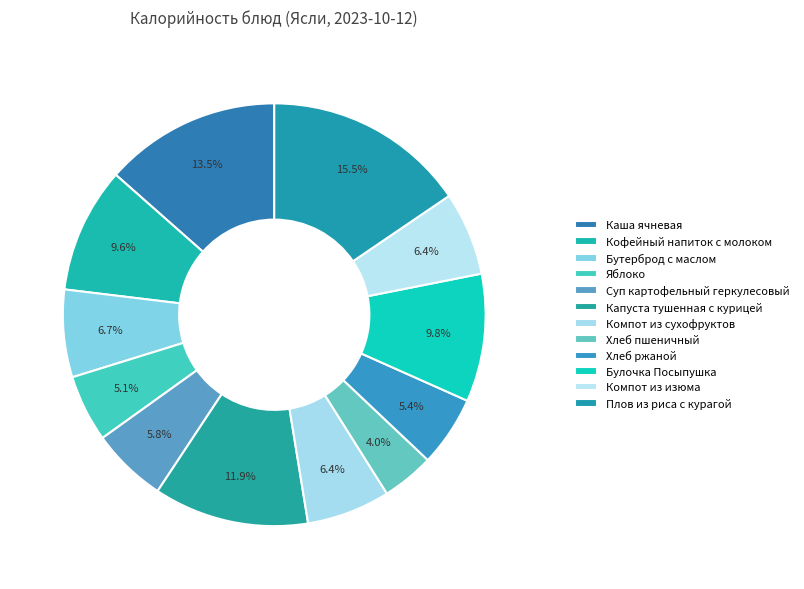

Count the number of slices in the pie.

12